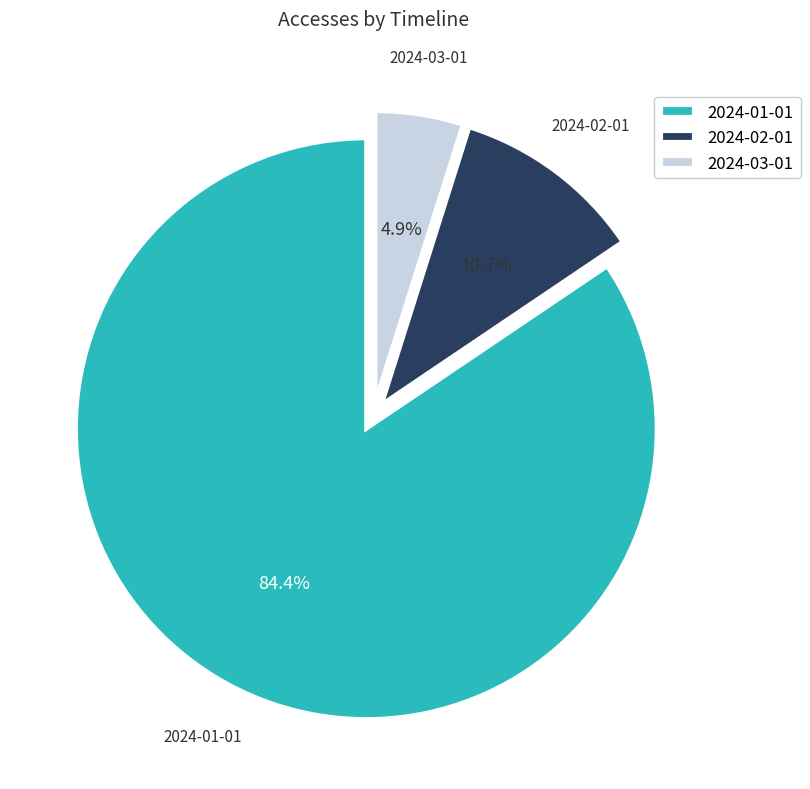

Which has a higher value, 2024-01-01 or 2024-03-01?

2024-01-01